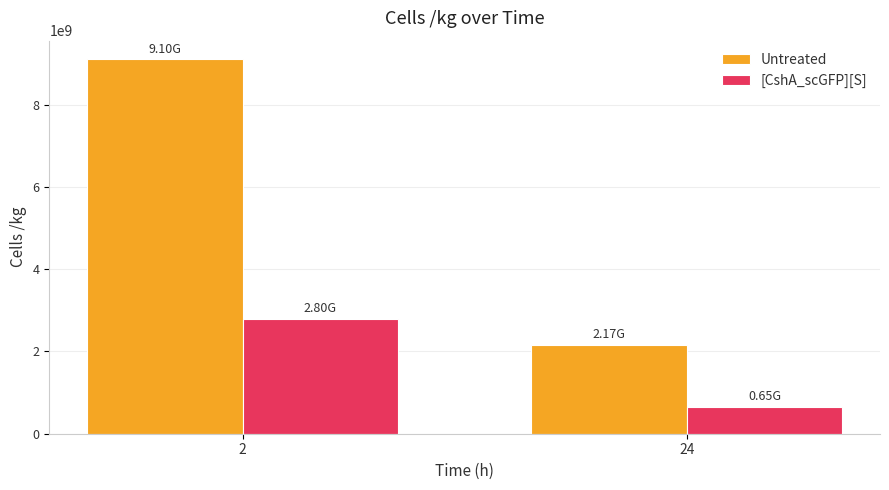

List the series in order of their overall mean, lowest first.

[CshA_scGFP][S], Untreated